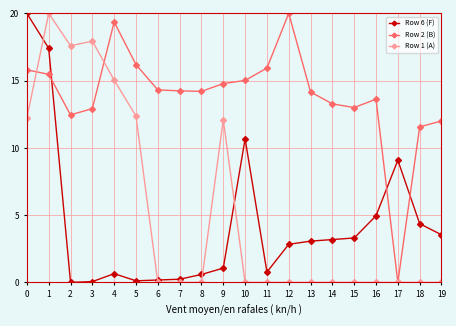

True or false: Row 2 (B) and Row 6 (F) intersect in this chart.

True